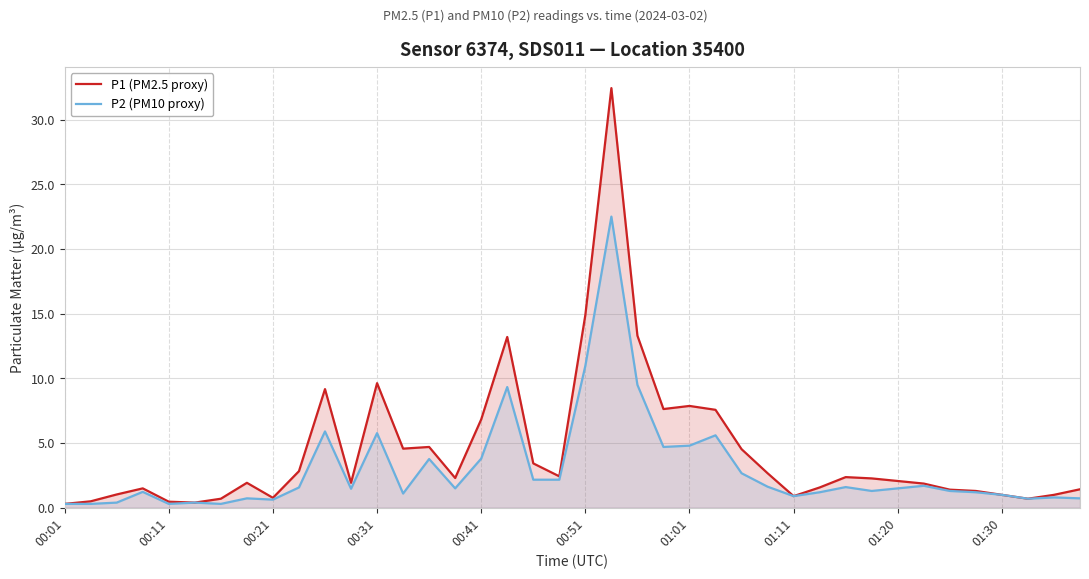

Which series has the largest total across all categories?

P1 (PM2.5 proxy)